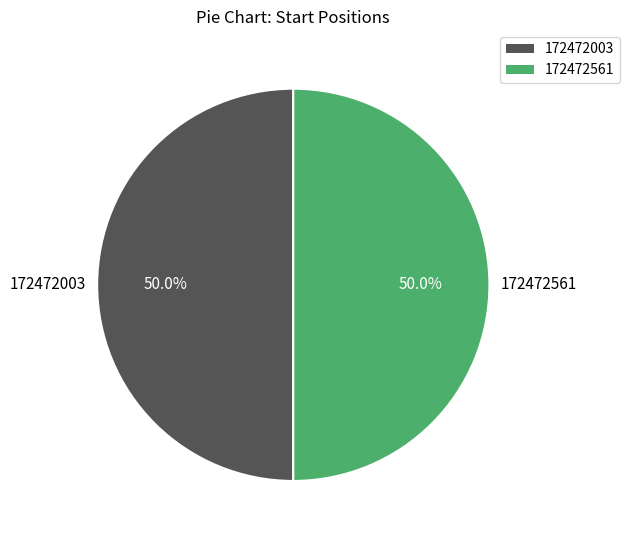

What portion of the pie excludes 172472003?

50.0%